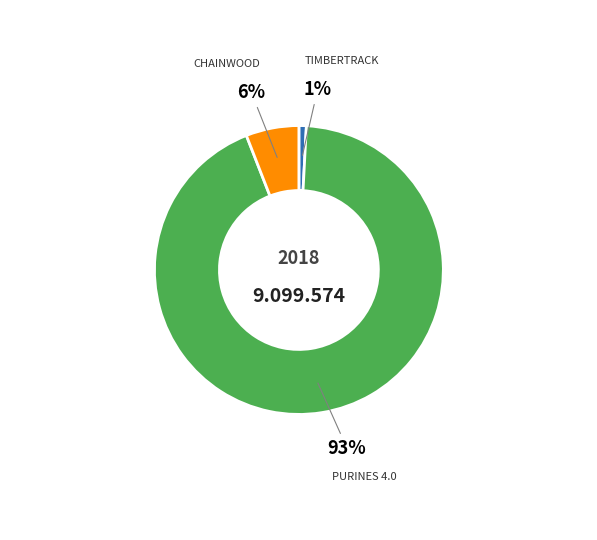

How many slices are in this pie chart?

3